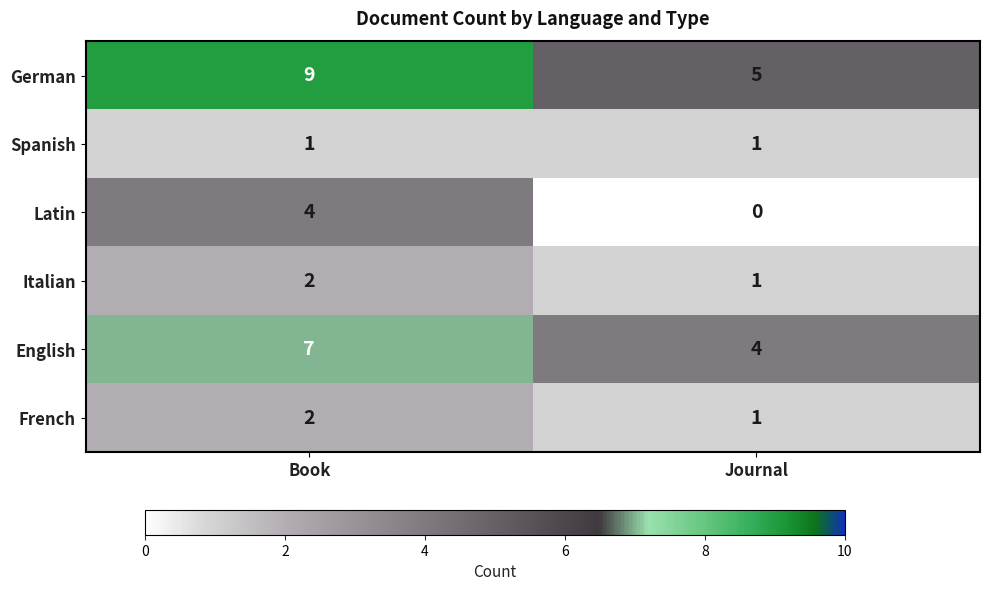

What is the lowest value of the German series?

5